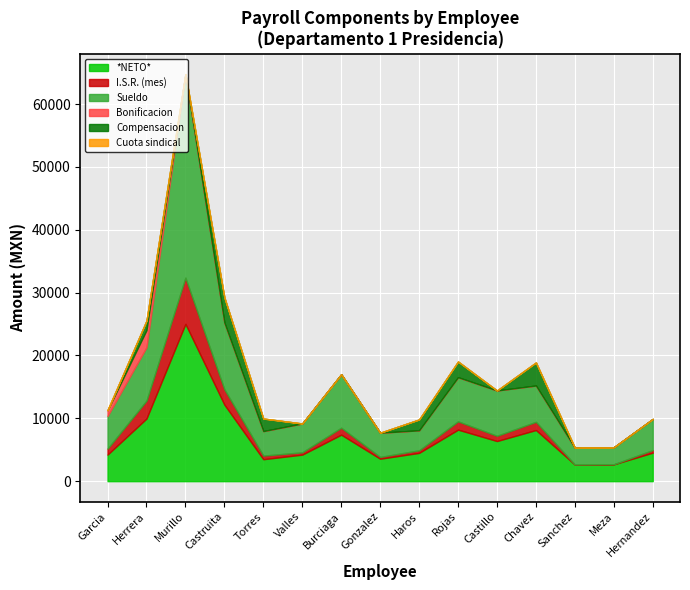

How many interior local peaks does the *NETO* series have?

4